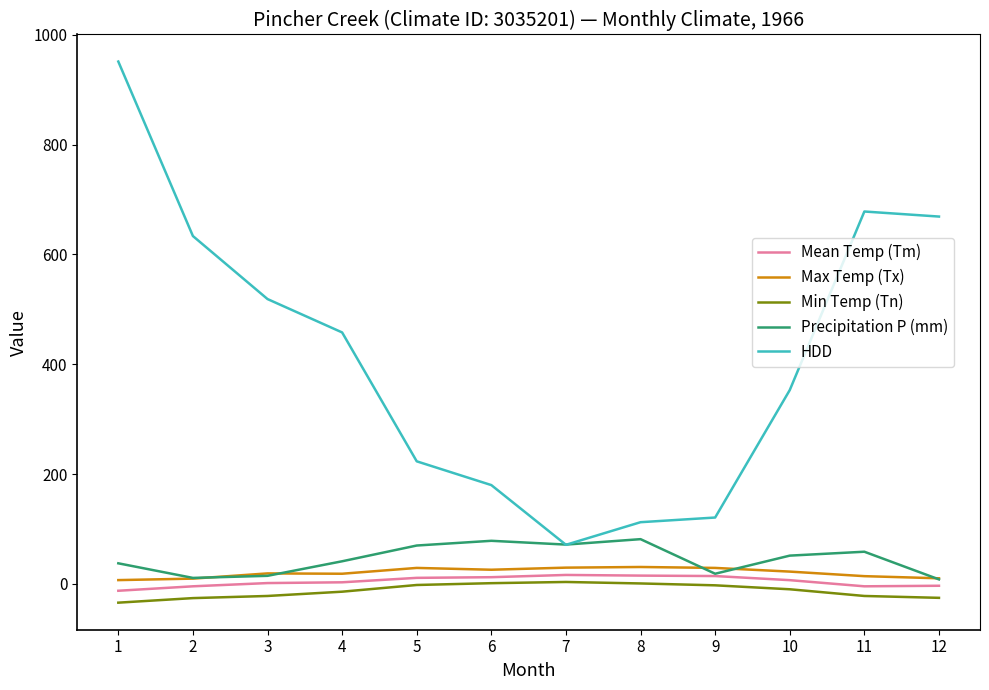

The value of Precipitation P (mm) at 11 is 58.4. True or false?

True